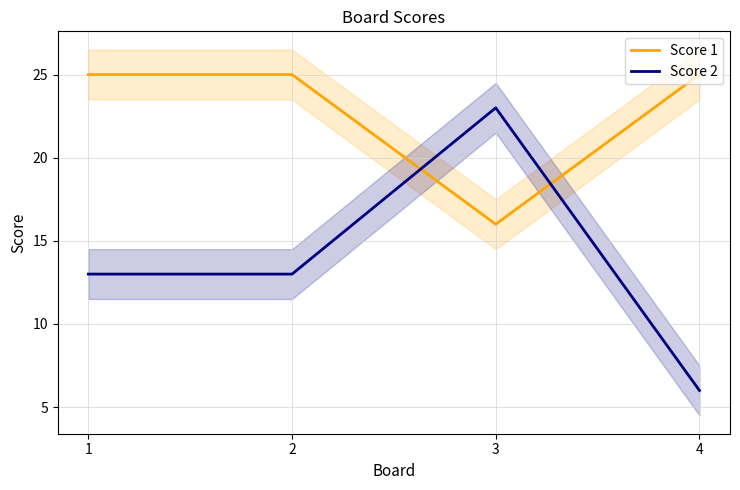

Count the Score 2 values in the range 13 to 23.

3